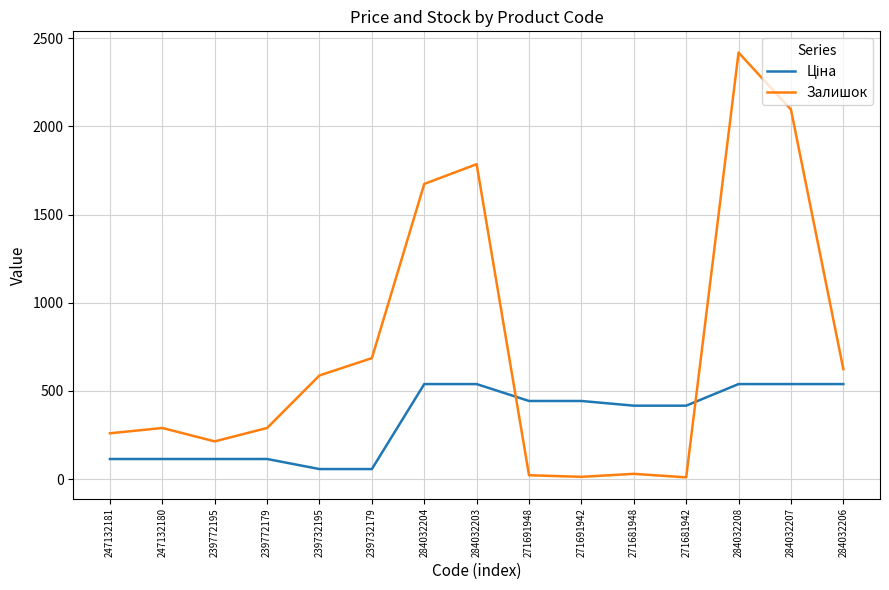

What is the total value across all series at 247132180?

404.1